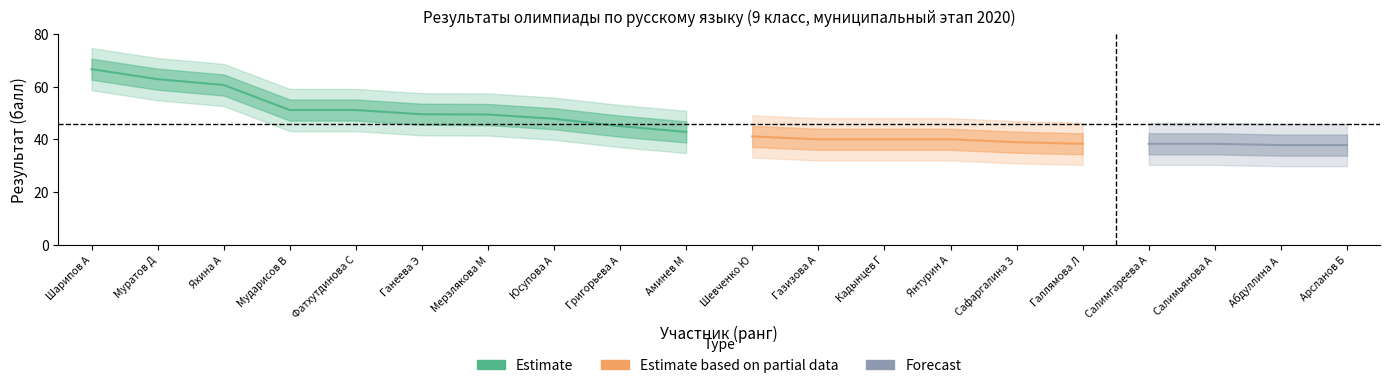

Which has a higher value, Фатхутдинова С or Галлямова Л?

Фатхутдинова С